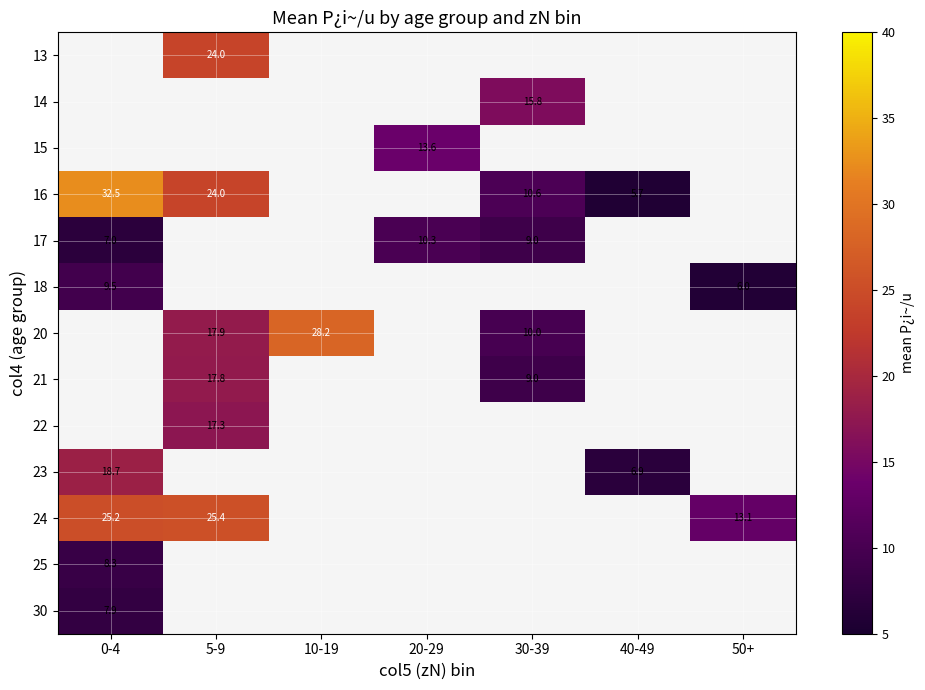

What is the sum of the 21 values at 30-39 and 5-9?

26.8